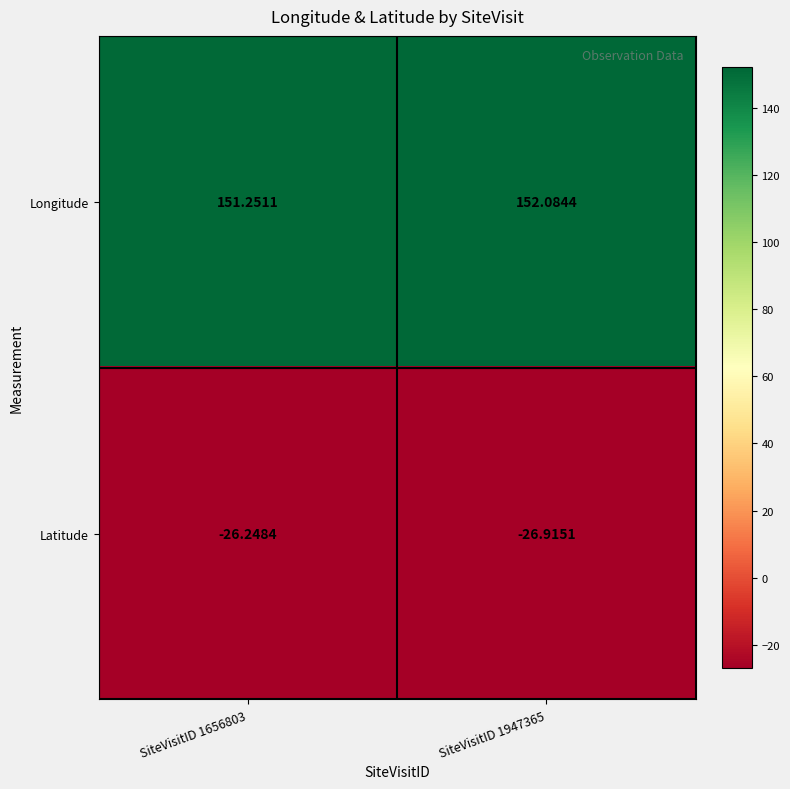

At SiteVisitID 1947365, list the series in order from largest to smallest.

Longitude, Latitude